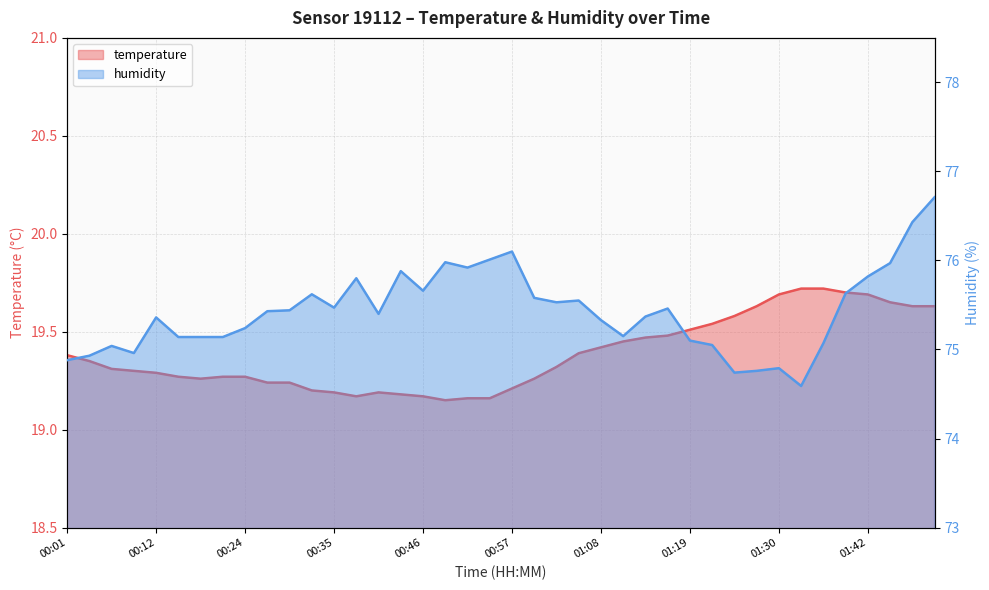

Reading right to left, what are all the values shown in this chart?

temperature: 01:50=19.6	01:47=19.6	01:44=19.6	01:42=19.7	01:39=19.7	01:36=19.7	01:33=19.7	01:30=19.7	01:28=19.6	01:25=19.6	01:22=19.5	01:19=19.5	01:17=19.5	01:14=19.5	01:11=19.4	01:08=19.4	01:05=19.4	01:03=19.3	01:00=19.3	00:57=19.2	00:54=19.2	00:52=19.2	00:49=19.1	00:46=19.2	00:43=19.2	00:40=19.2	00:37=19.2	00:35=19.2	00:32=19.2	00:29=19.2	00:26=19.2	00:24=19.3	00:21=19.3	00:18=19.3	00:15=19.3	00:12=19.3	00:10=19.3	00:07=19.3	00:04=19.4	00:01=19.4
humidity: 01:50=76.7	01:47=76.4	01:44=76.0	01:42=75.8	01:39=75.6	01:36=75.1	01:33=74.6	01:30=74.8	01:28=74.8	01:25=74.7	01:22=75.0	01:19=75.1	01:17=75.5	01:14=75.4	01:11=75.2	01:08=75.3	01:05=75.5	01:03=75.5	01:00=75.6	00:57=76.1	00:54=76.0	00:52=75.9	00:49=76.0	00:46=75.7	00:43=75.9	00:40=75.4	00:37=75.8	00:35=75.5	00:32=75.6	00:29=75.4	00:26=75.4	00:24=75.2	00:21=75.1	00:18=75.1	00:15=75.1	00:12=75.4	00:10=75.0	00:07=75.0	00:04=74.9	00:01=74.9